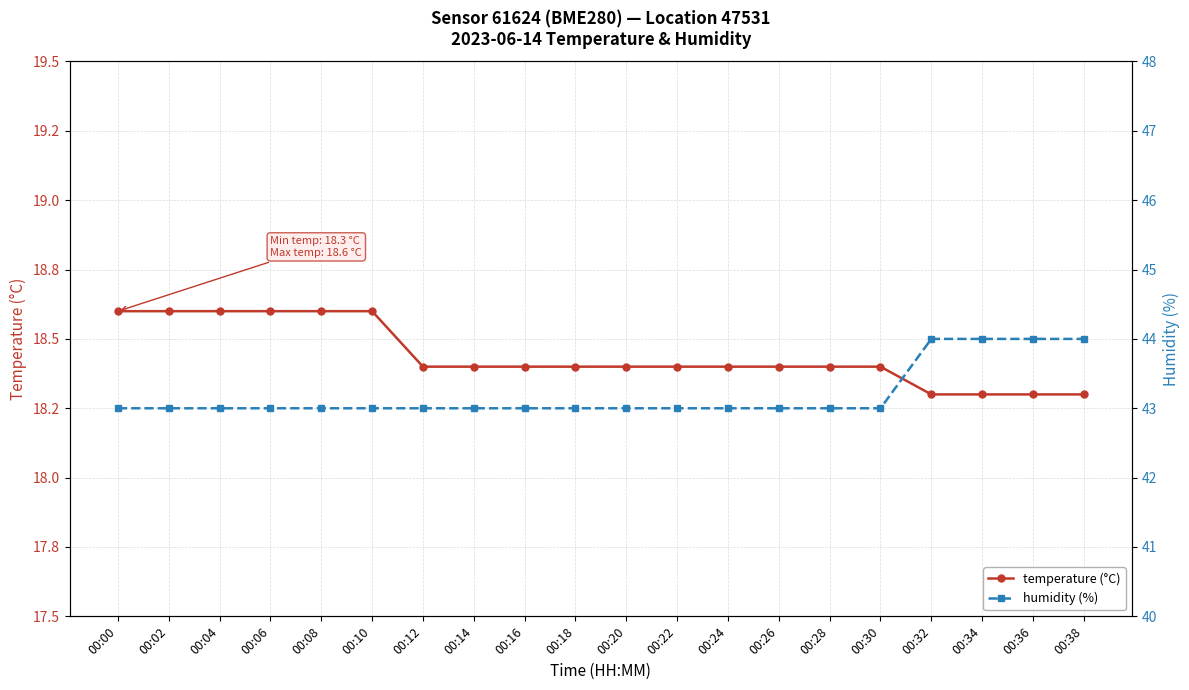

How many lines are shown in the chart?

2